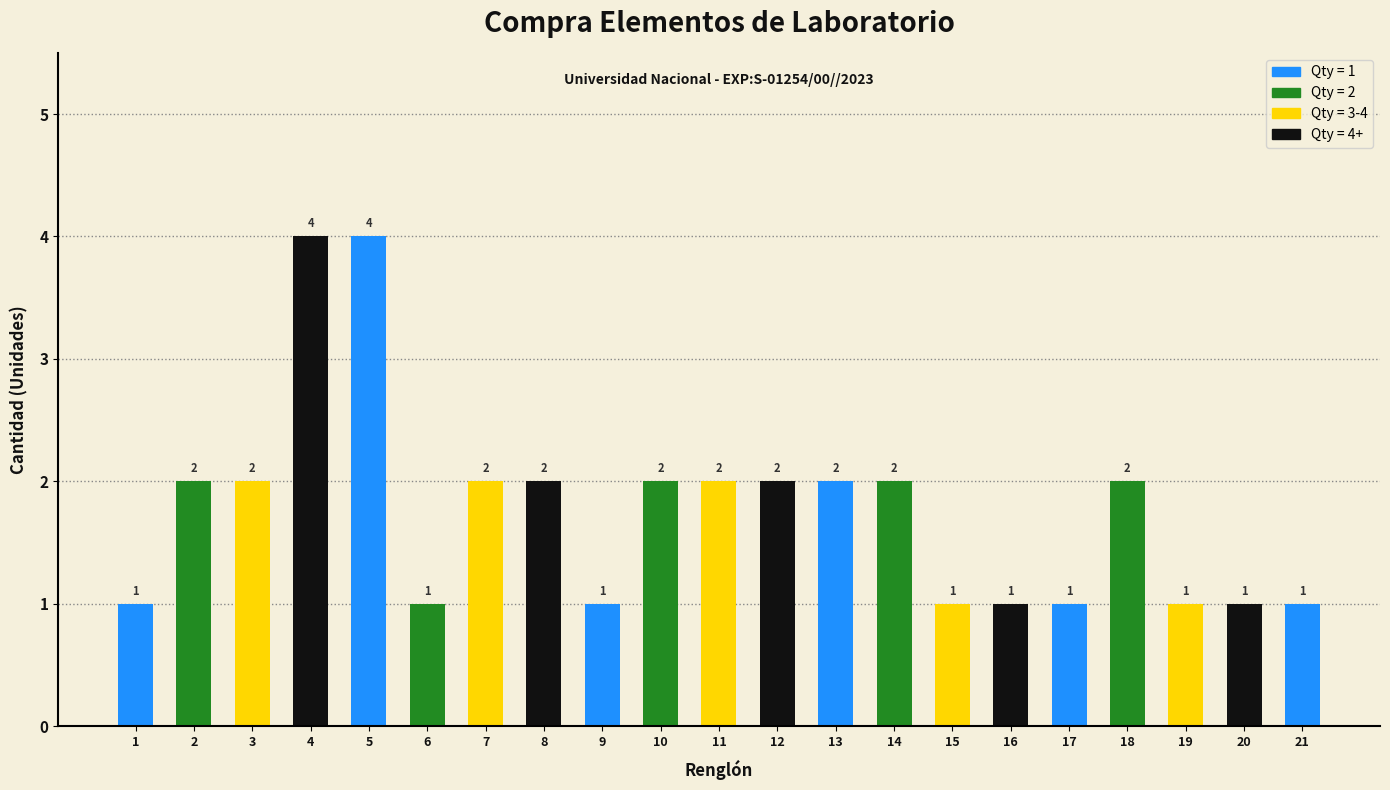

What is the value of the 20th bar from the left?

1